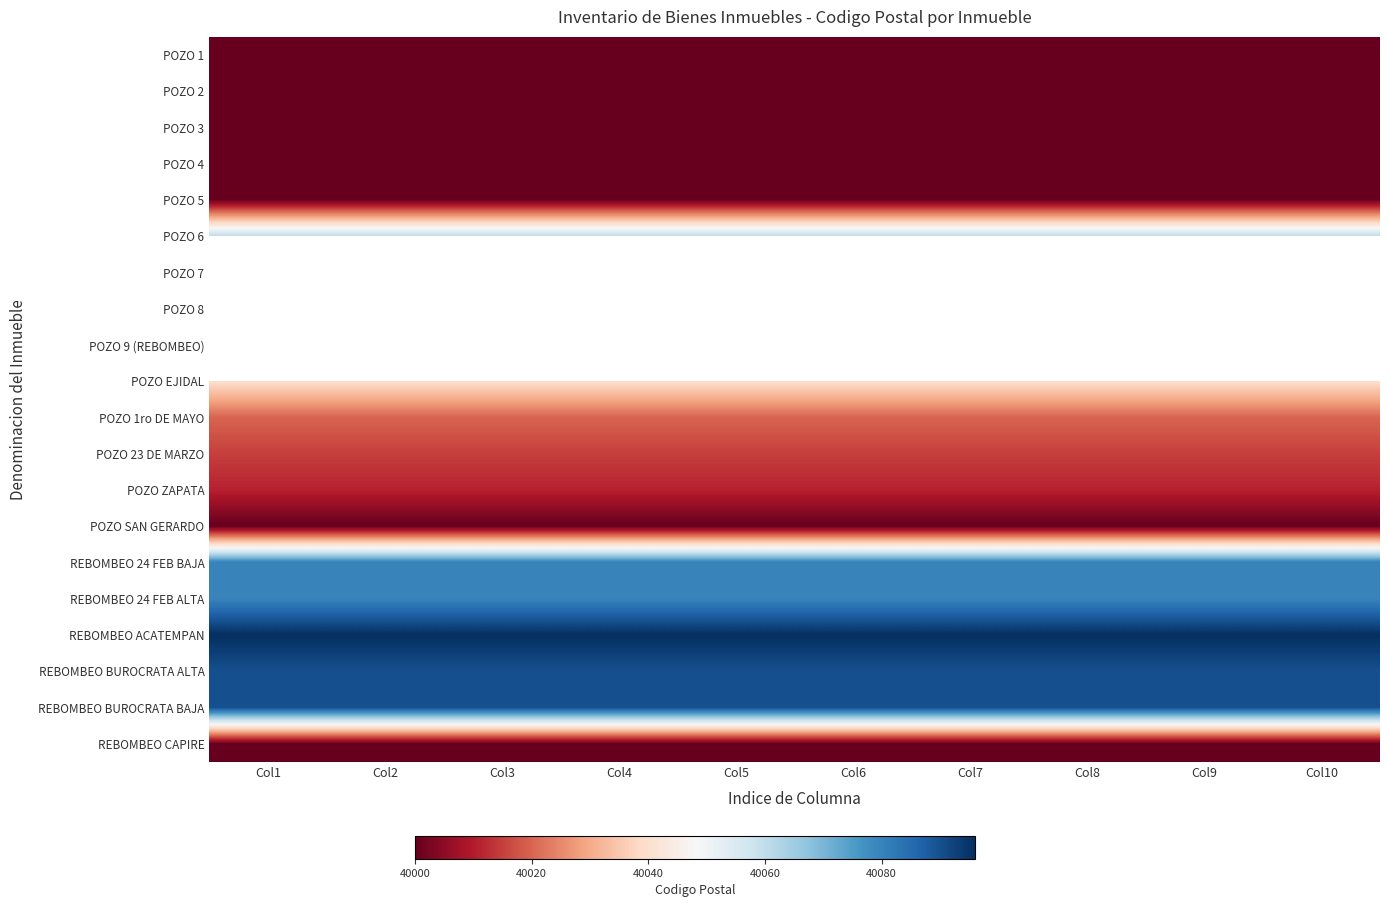

What is the maximum value shown in the chart?

40096.0